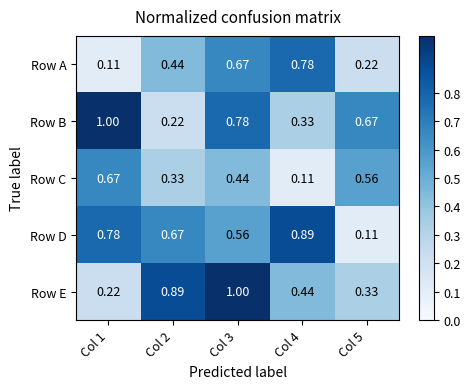

Which series has the largest total across all categories?

Row D